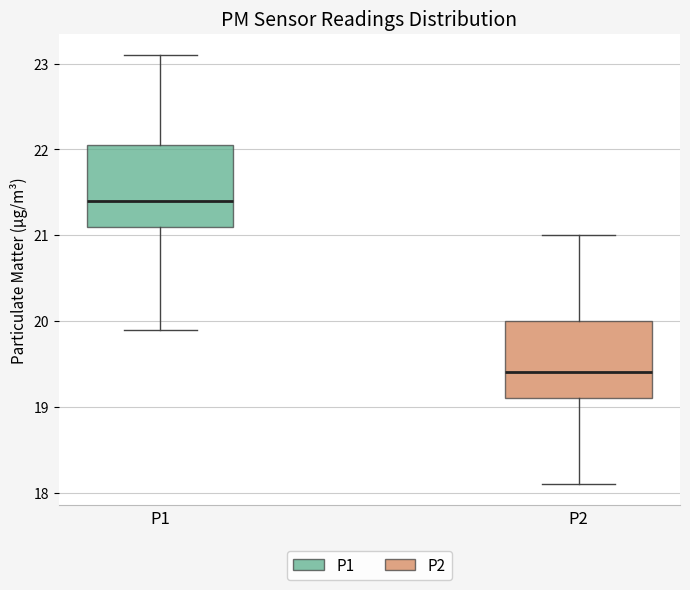

Where does the median line of the box for P2 sit on the y-axis? The values are not printed on the chart, so give them approximately, as read against the axis.

19.4